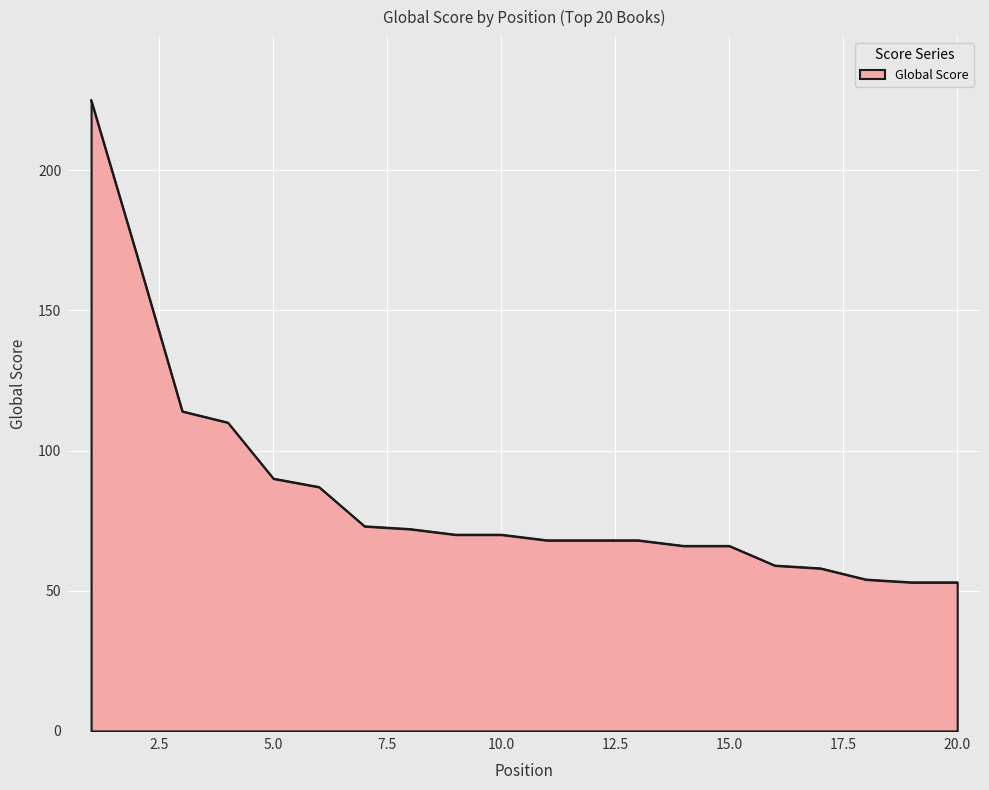

What is the smallest value displayed?

53